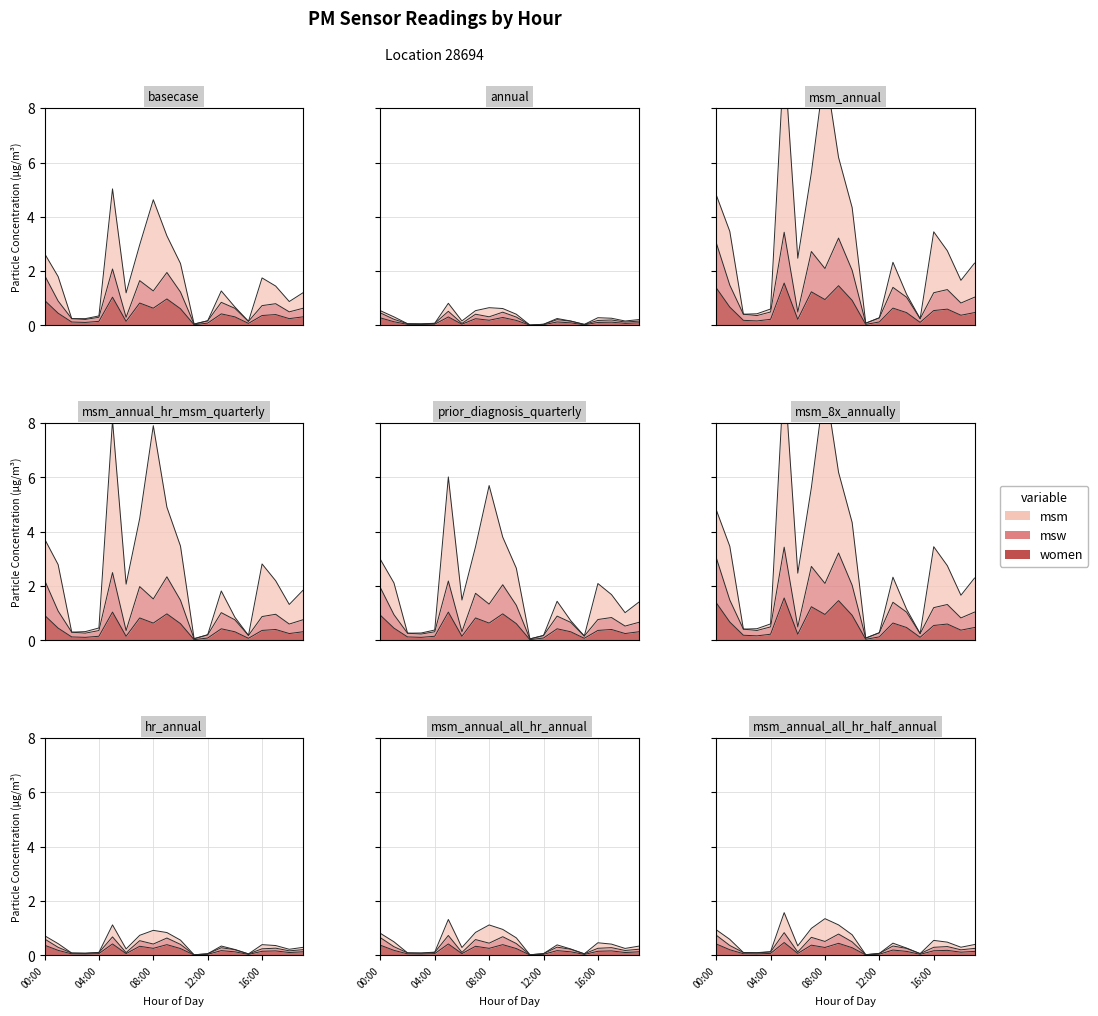

In P2, how many points are higher than both neighbors (excluding endpoints)?

5